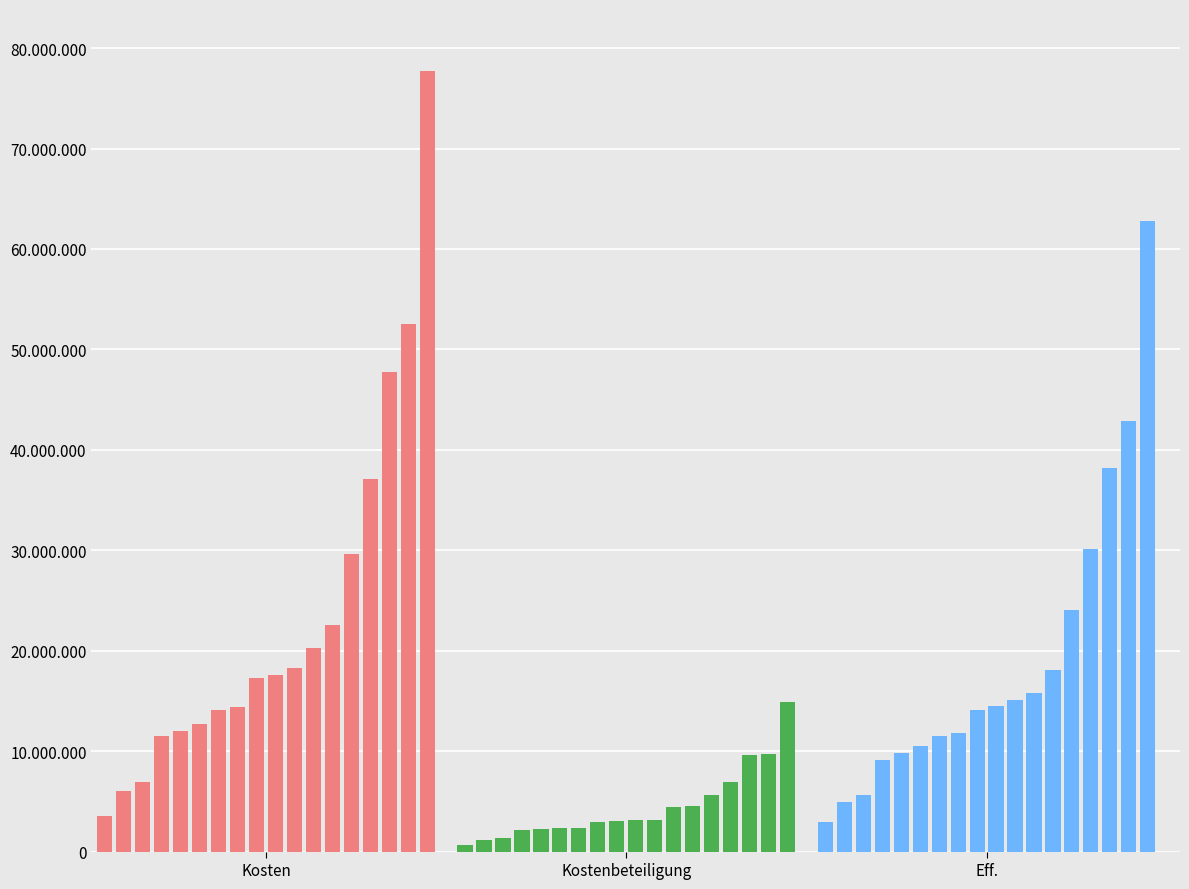

Does the chart contain stacked bars?

No